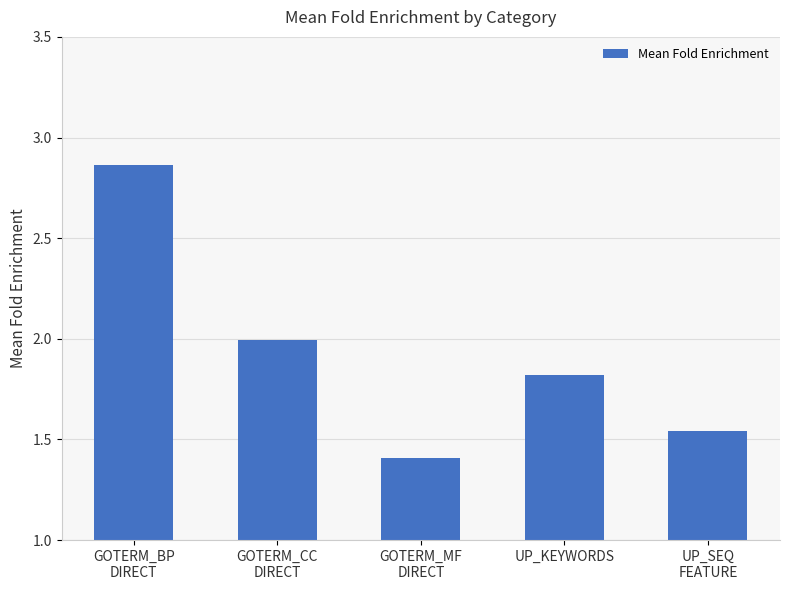

List the labels in order of value, largest first.

GOTERM_BP
DIRECT, GOTERM_CC
DIRECT, UP_KEYWORDS, UP_SEQ
FEATURE, GOTERM_MF
DIRECT